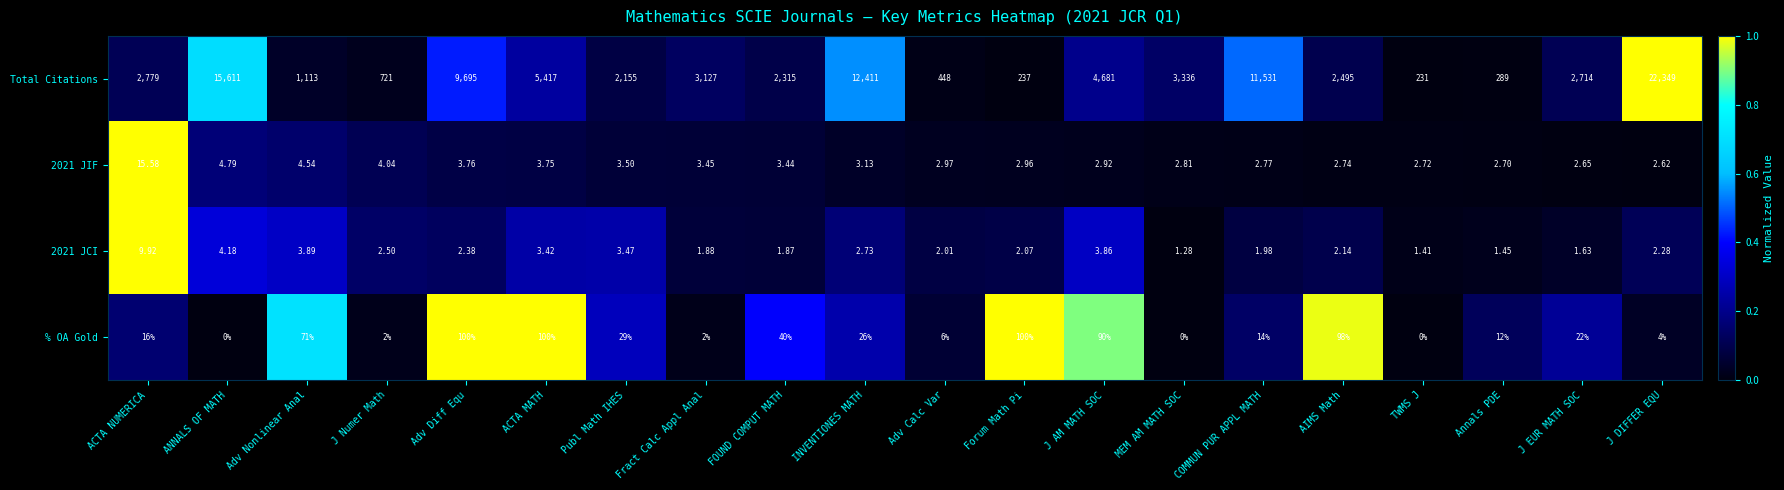

Which series has the largest total across all categories?

Total Citations